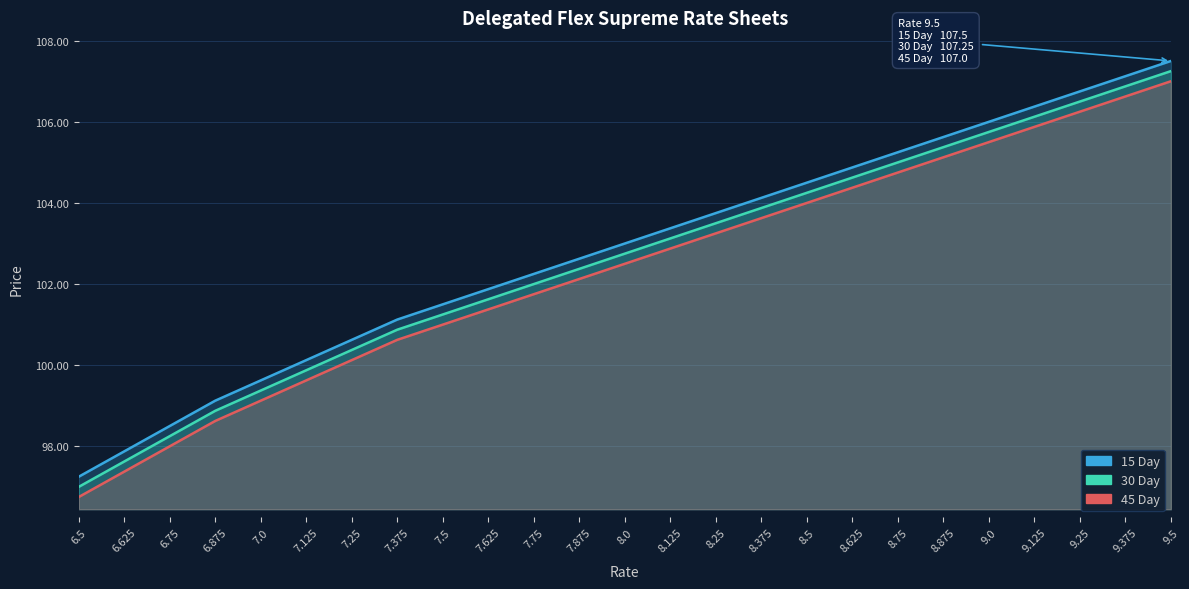

True or false: 45 Day has more than 1 interior local peaks.

False